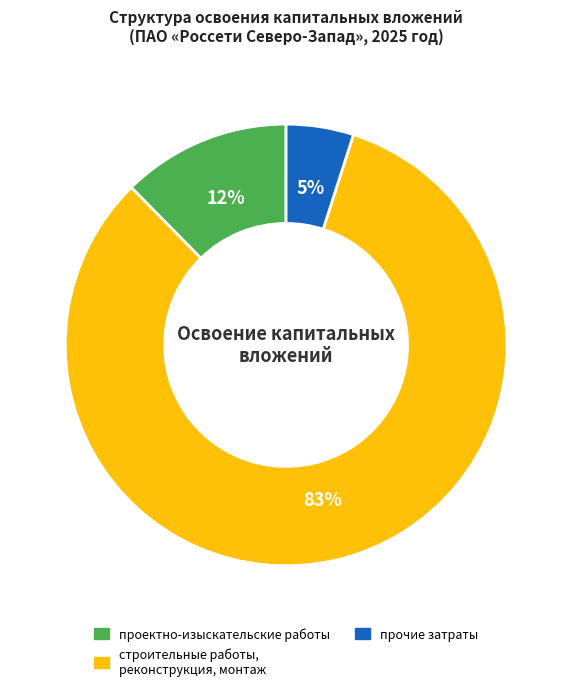

Which category has the biggest portion of the pie?

строительные работы, реконструкция, монтаж